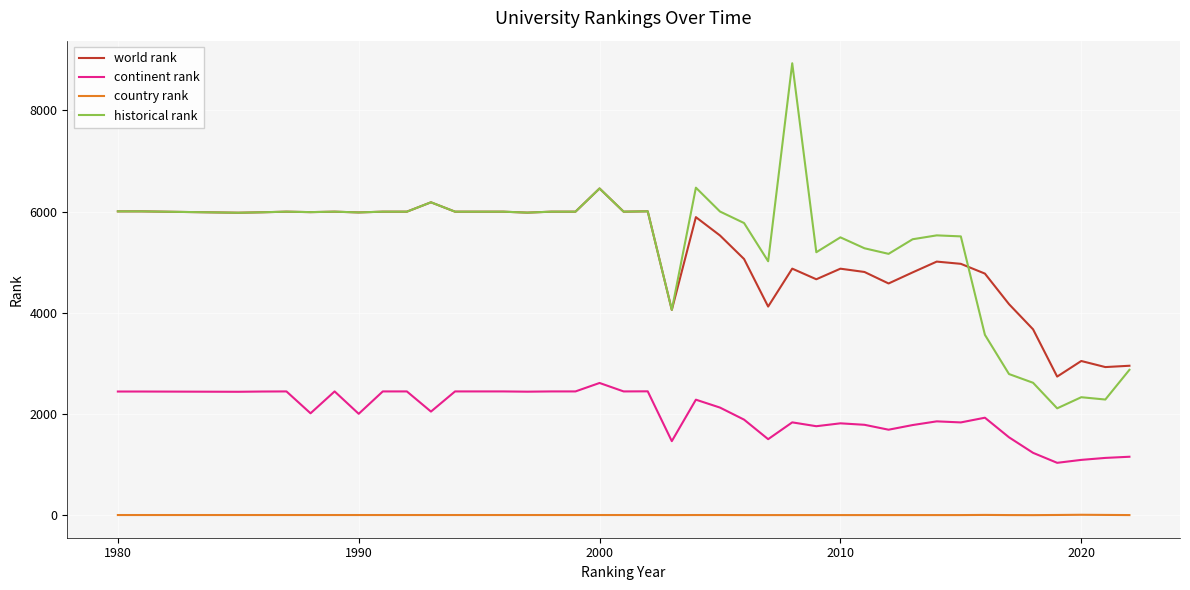

What is the highest value of the historical rank series?

8929.0